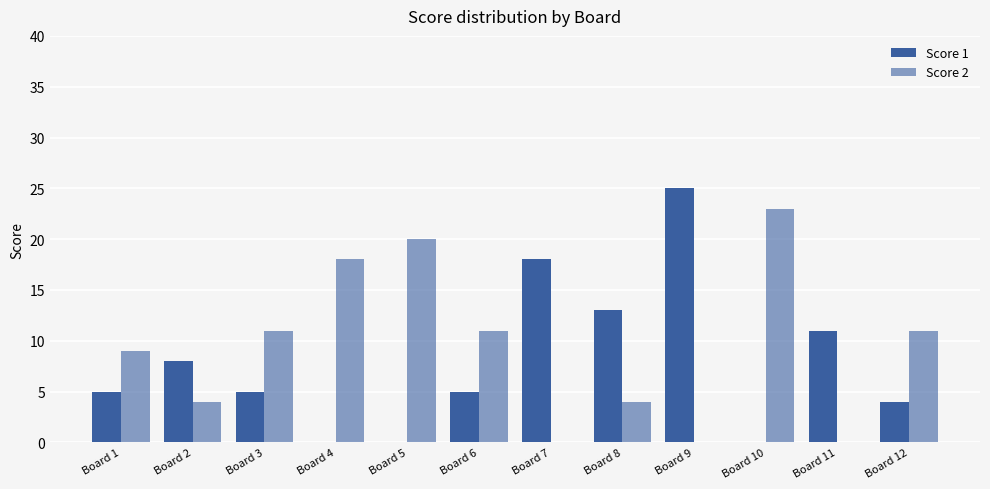

Reading left to right, extract all data points from this chart.

Score 1: Board 1=5	Board 2=8	Board 3=5	Board 4=0	Board 5=0	Board 6=5	Board 7=18	Board 8=13	Board 9=25	Board 10=0	Board 11=11	Board 12=4
Score 2: Board 1=9	Board 2=4	Board 3=11	Board 4=18	Board 5=20	Board 6=11	Board 7=0	Board 8=4	Board 9=0	Board 10=23	Board 11=0	Board 12=11